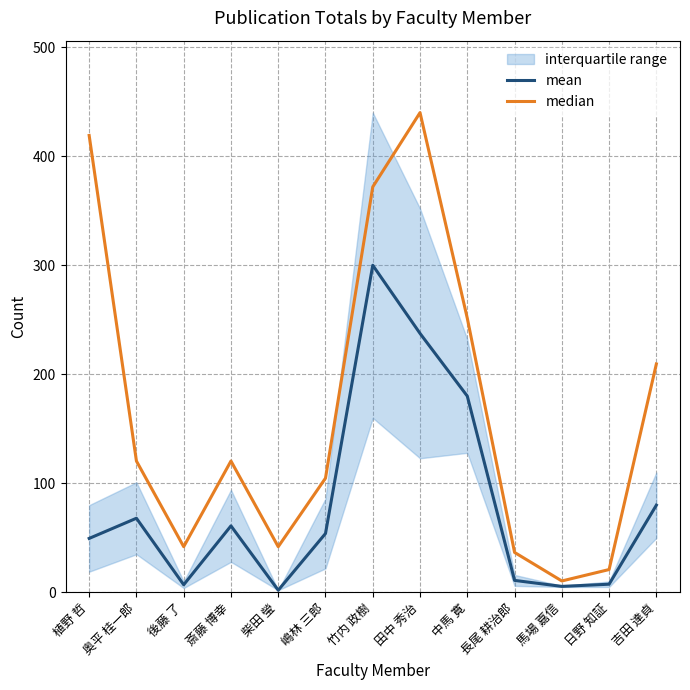

True or false: mean and median intersect in this chart.

False